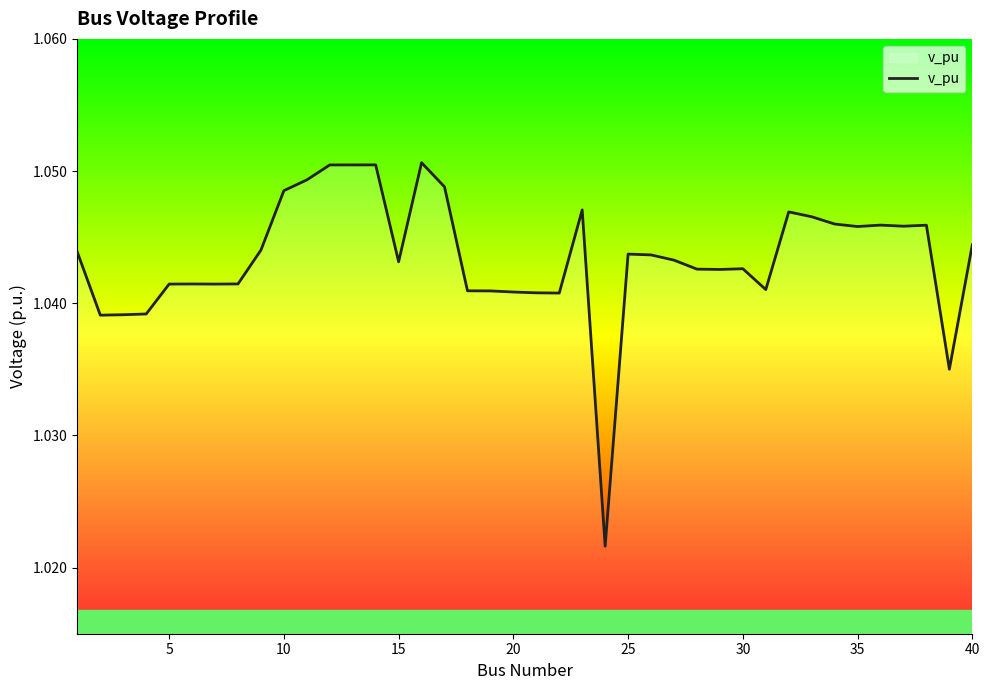

How many lines are shown in the chart?

1